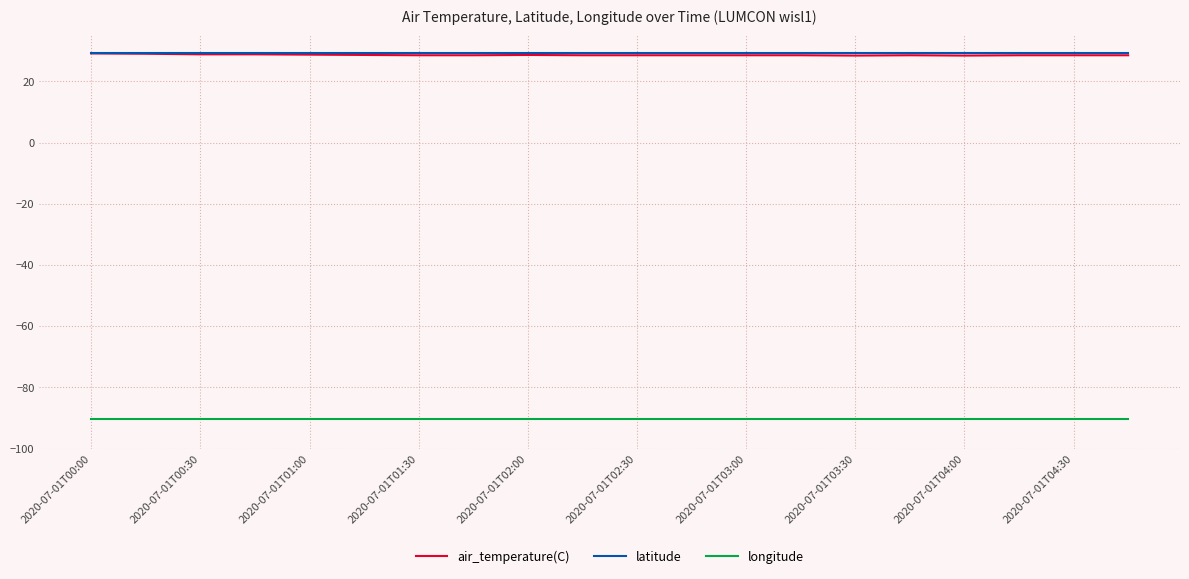

Which series has the widest spread of values?

air_temperature(C)